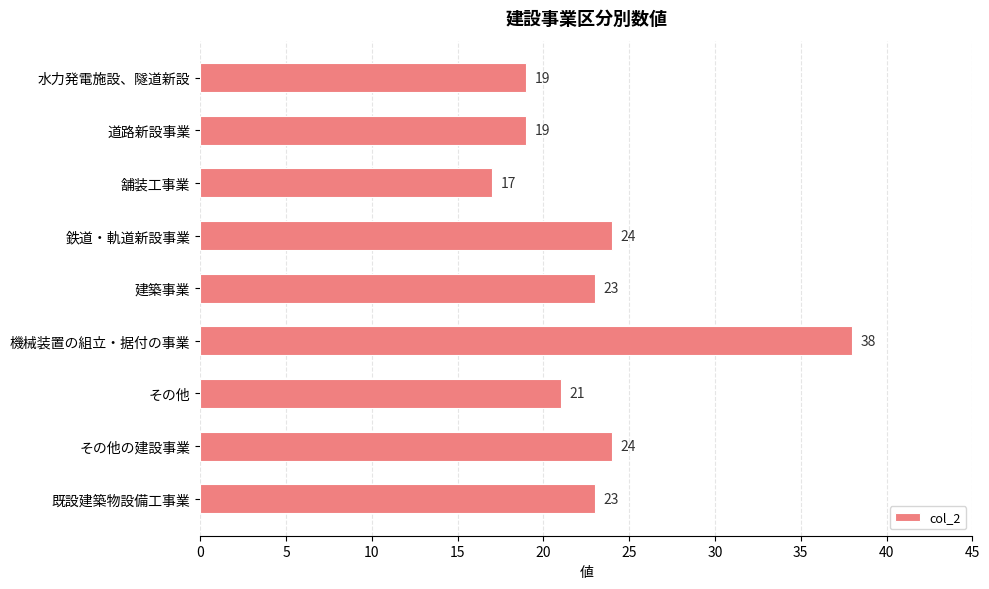

Which label corresponds to the smallest value in the chart?

舗装工事業